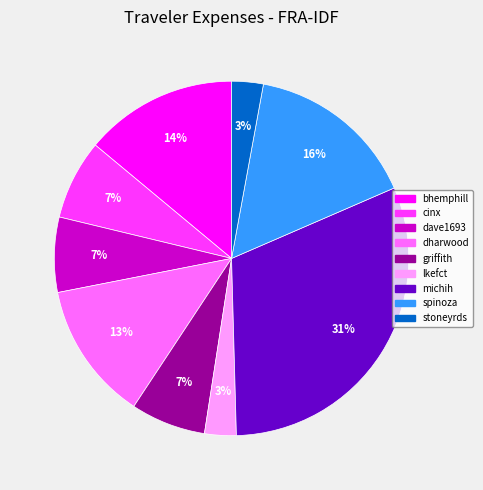

Approximately how many times larger is the value at lkefct compared to dave1693?

0.4